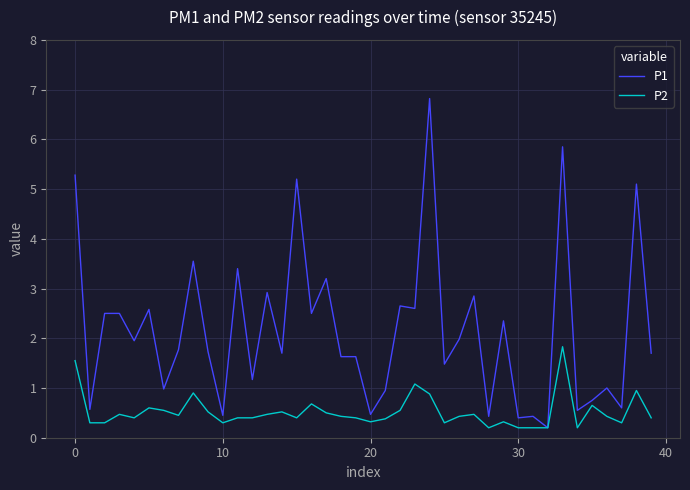

Which series has the largest total across all categories?

P1